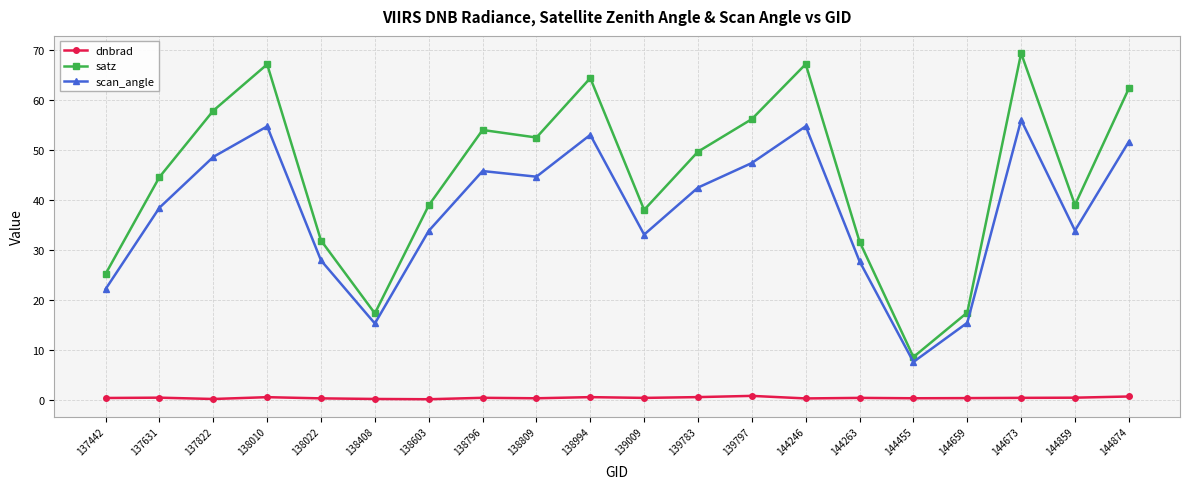

What is the sum of the dnbrad values at 144246 and 139009?

0.7